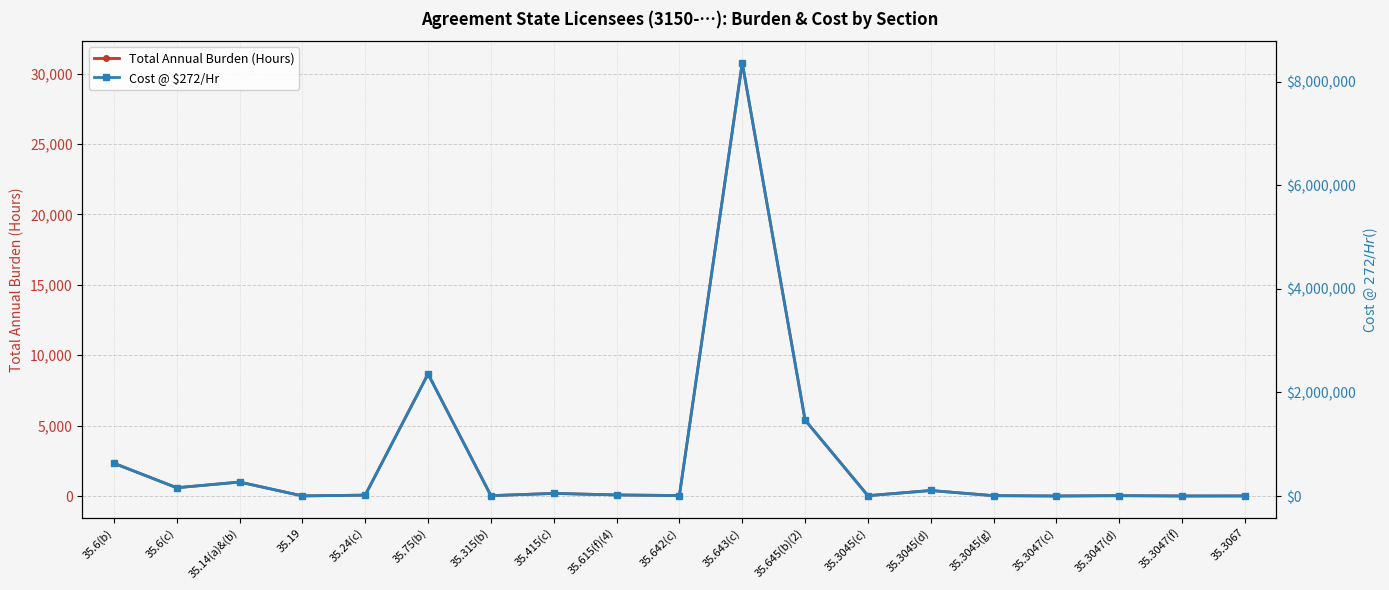

Is the value of Cost @ $272/Hr at 35.3045(g) greater than the value of Total Annual Burden (Hours) at 35.3067?

Yes